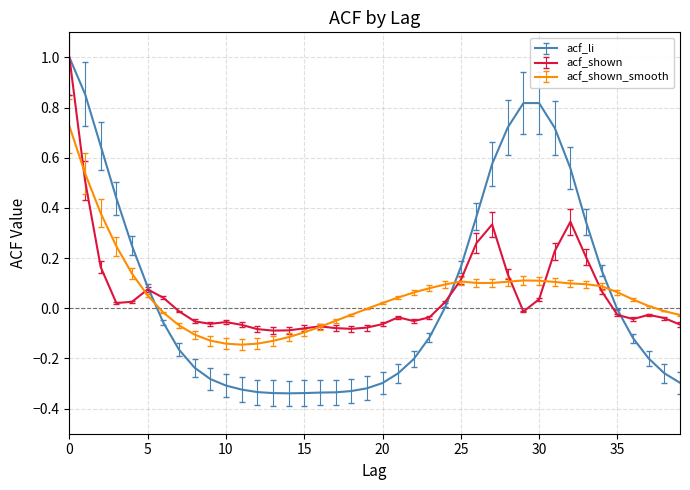

True or false: acf_li and acf_shown cross at least once.

True